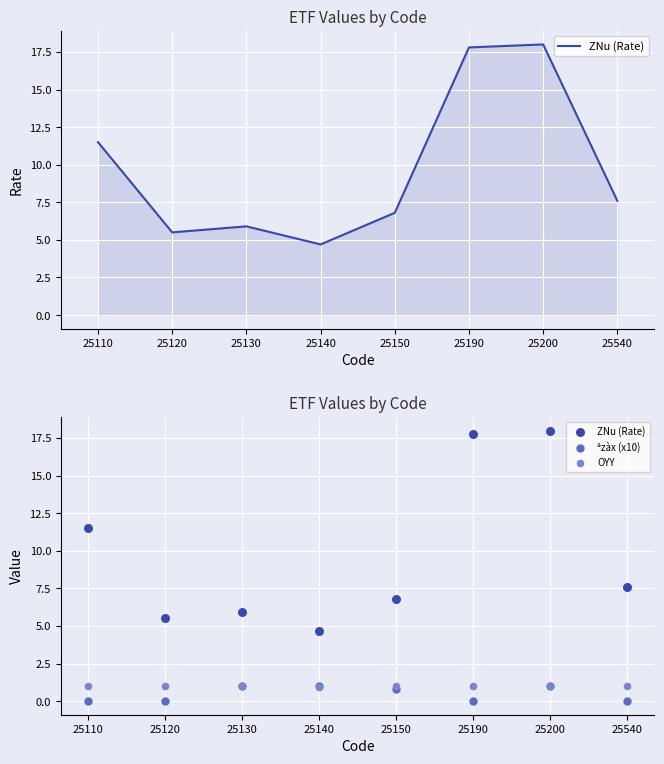

What are all the series names shown in the legend?

ZNu (Rate), ªzàx (x10), OYY